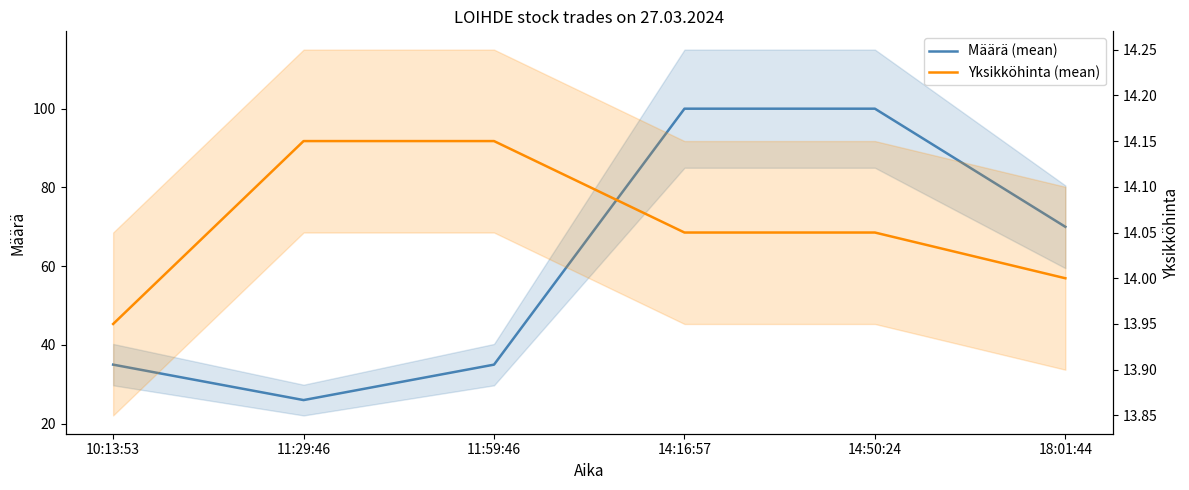

At how many categories does at least one series exceed 57?

3